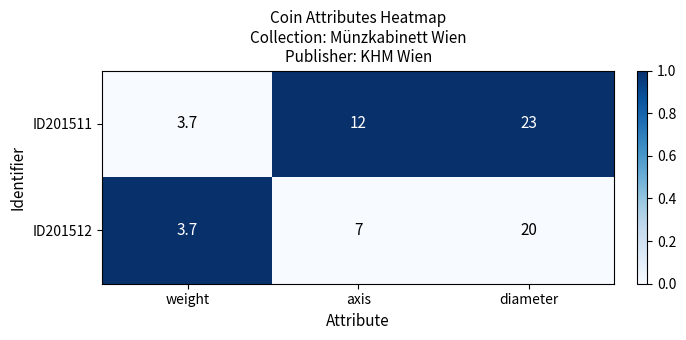

Reading left to right, extract all data points from this chart.

ID201511: weight=3.7	axis=12.0	diameter=23.0
ID201512: weight=3.7	axis=7.0	diameter=20.0